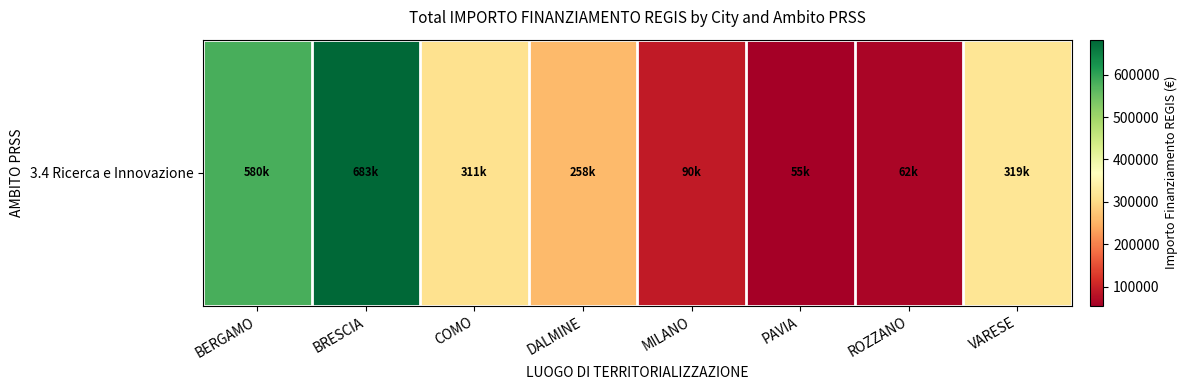

Where does the data first go above 311131?

BERGAMO